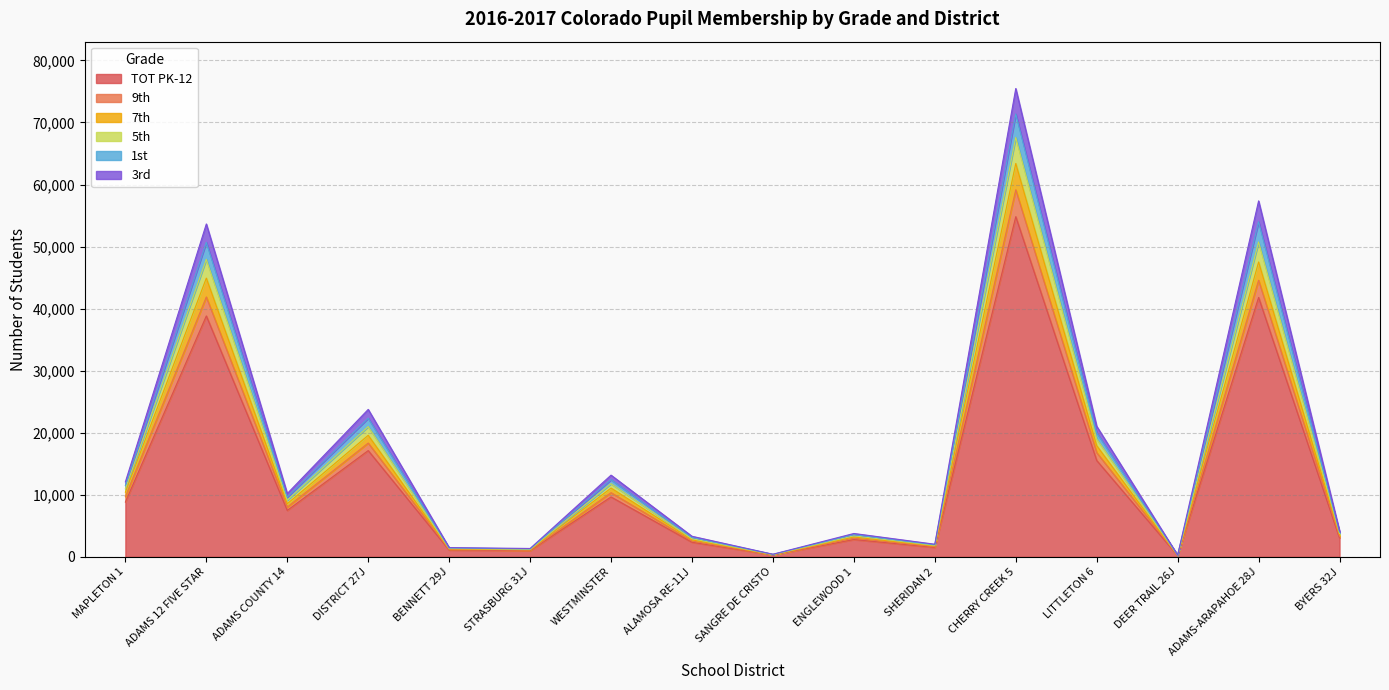

At which category is the sum across all series the highest?

CHERRY CREEK 5